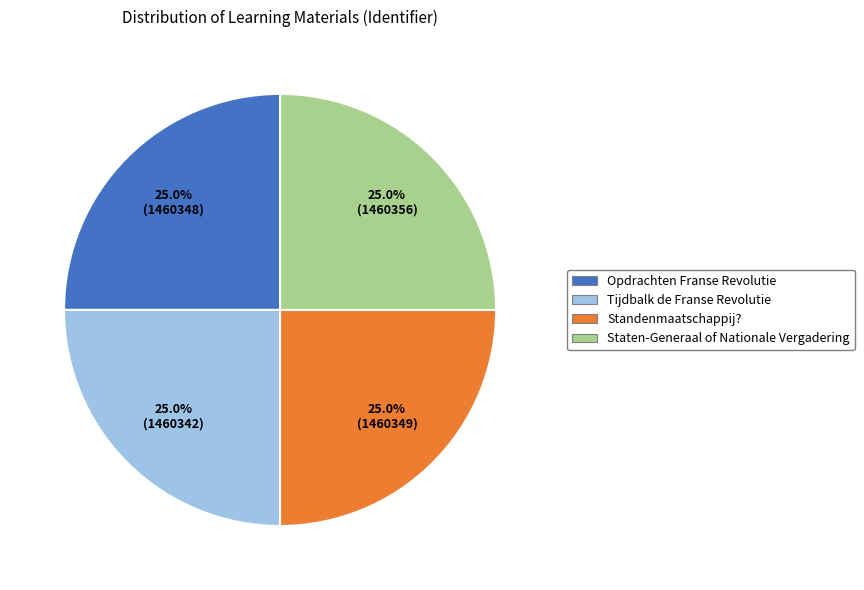

Is it true that Staten-Generaal of Nationale Vergadering is 30% of the pie?

False